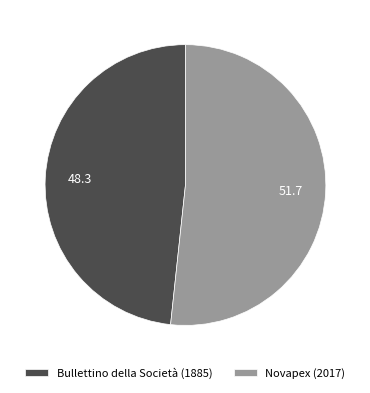

Which has a higher value, Novapex (2017) or Bullettino della Società (1885)?

Novapex (2017)